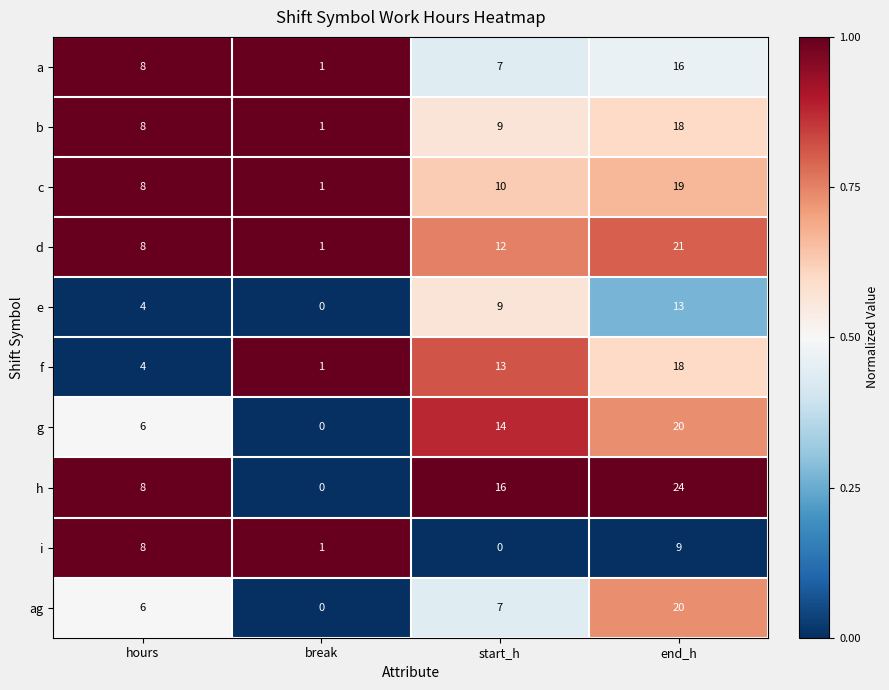

Count the number of categories in the chart.

4